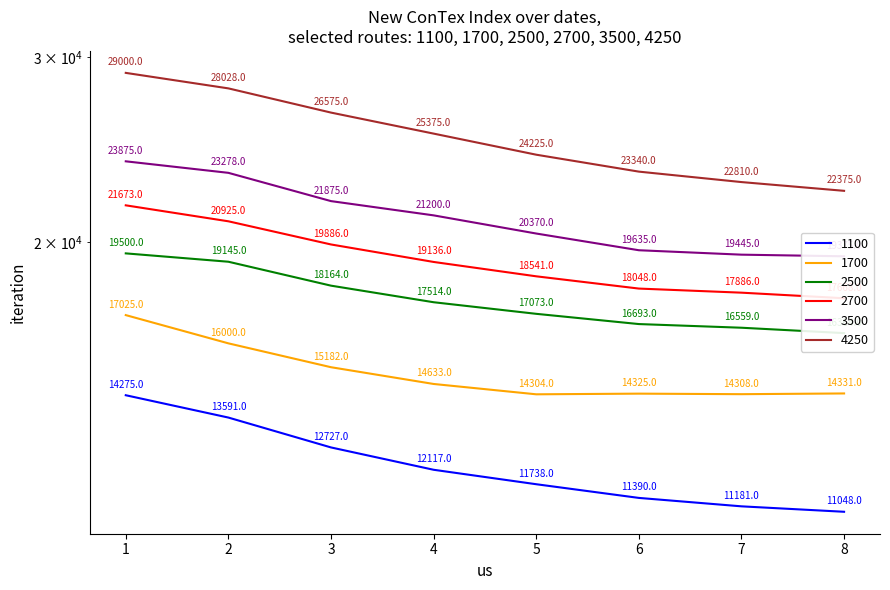

Is the value of 3500 at 6 greater than the value of 4250 at 8?

No